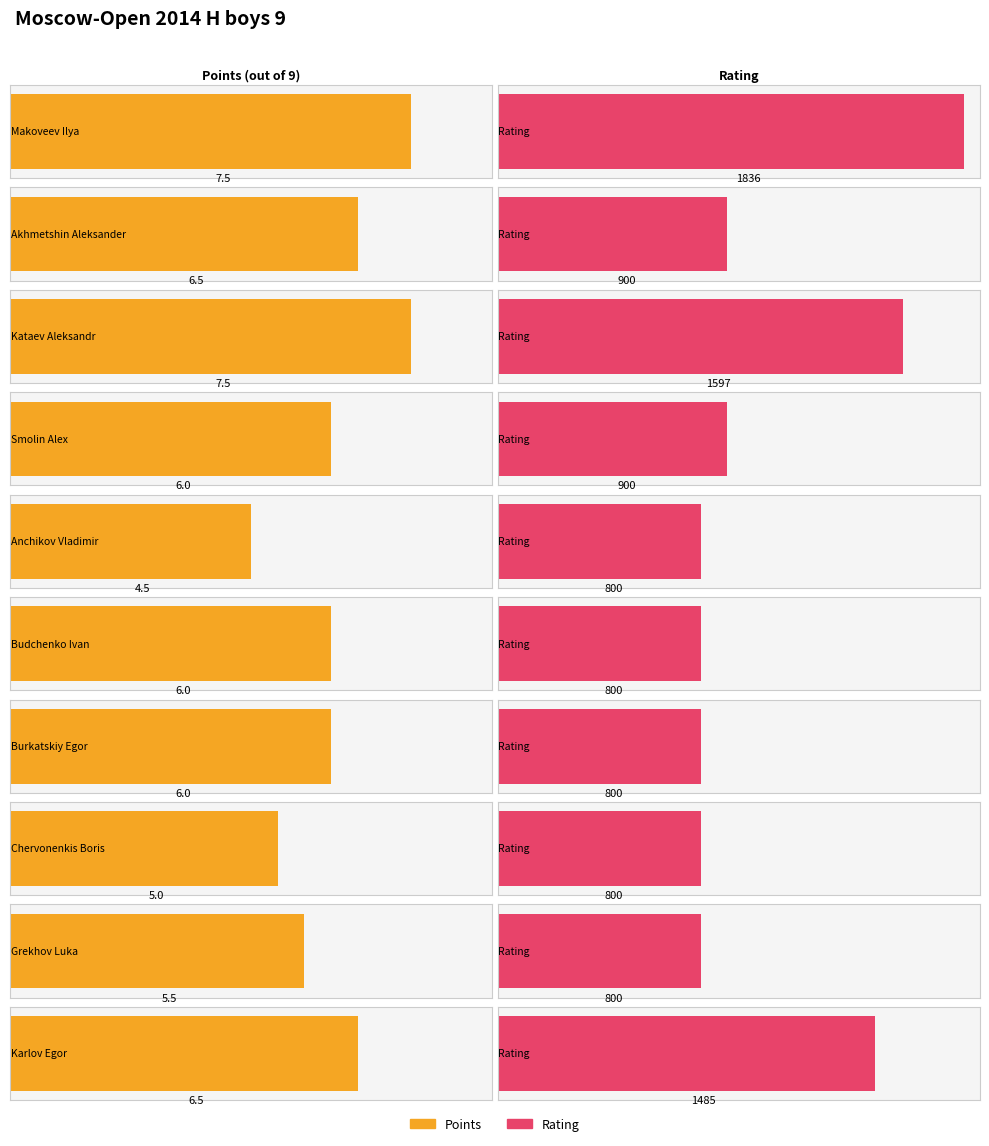

Does the chart contain stacked bars?

No